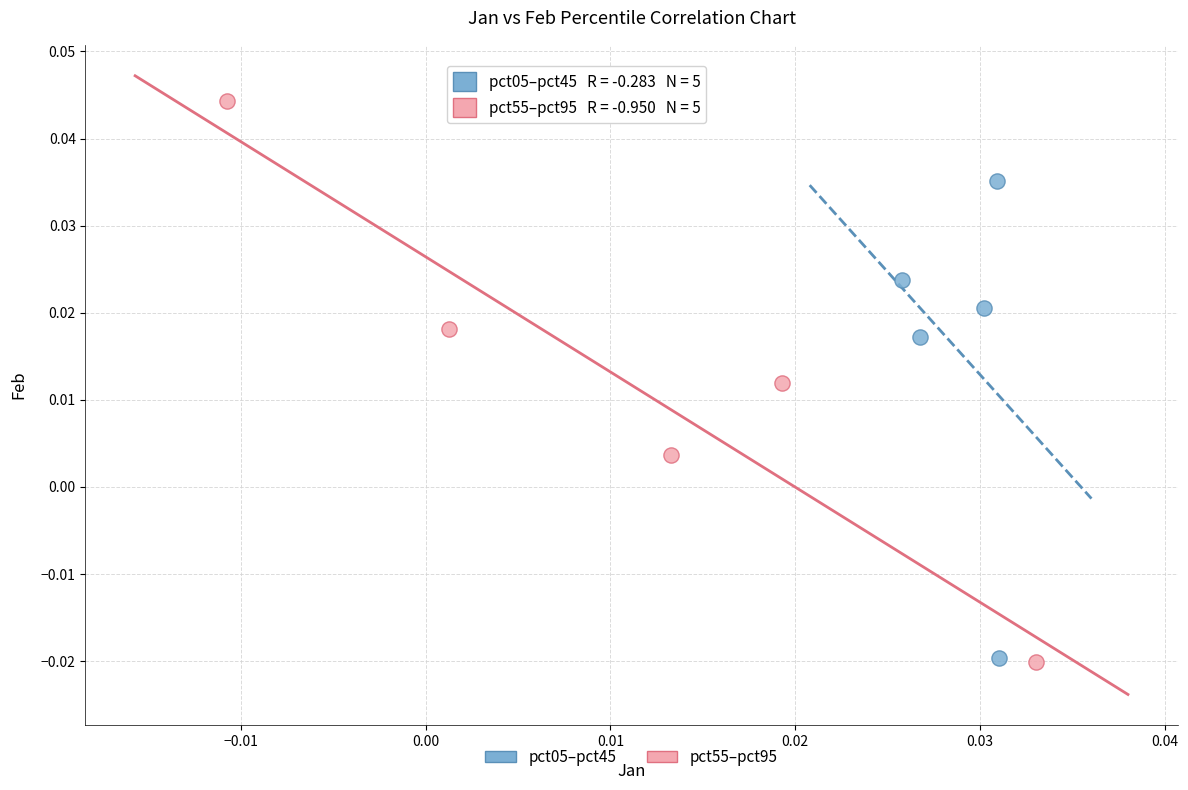

Which series has the largest Y range (max minus min)?

pct55–pct95